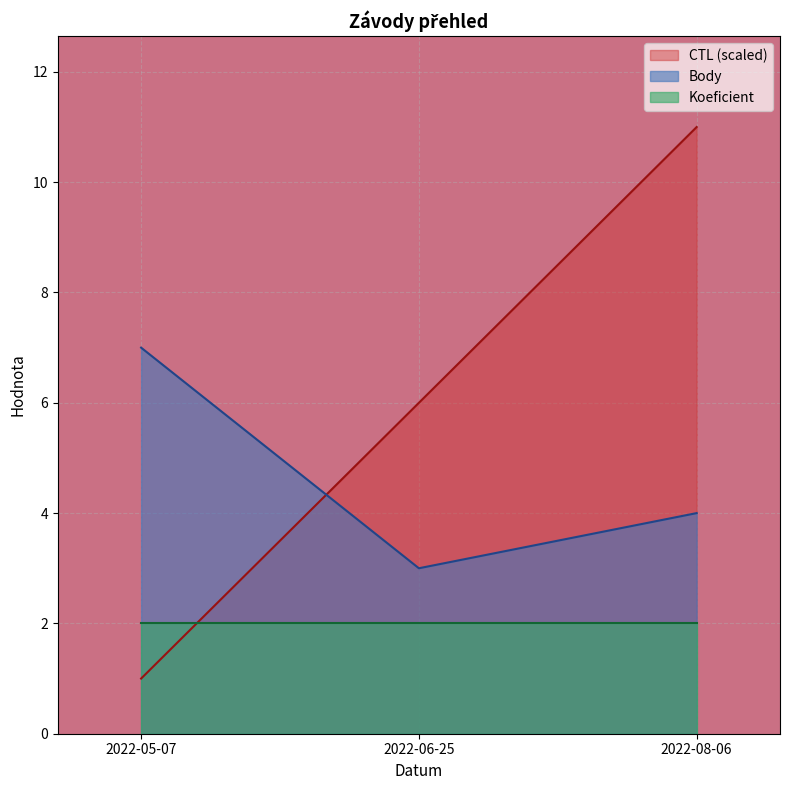

Which series has the largest total across all categories?

CTL (scaled)